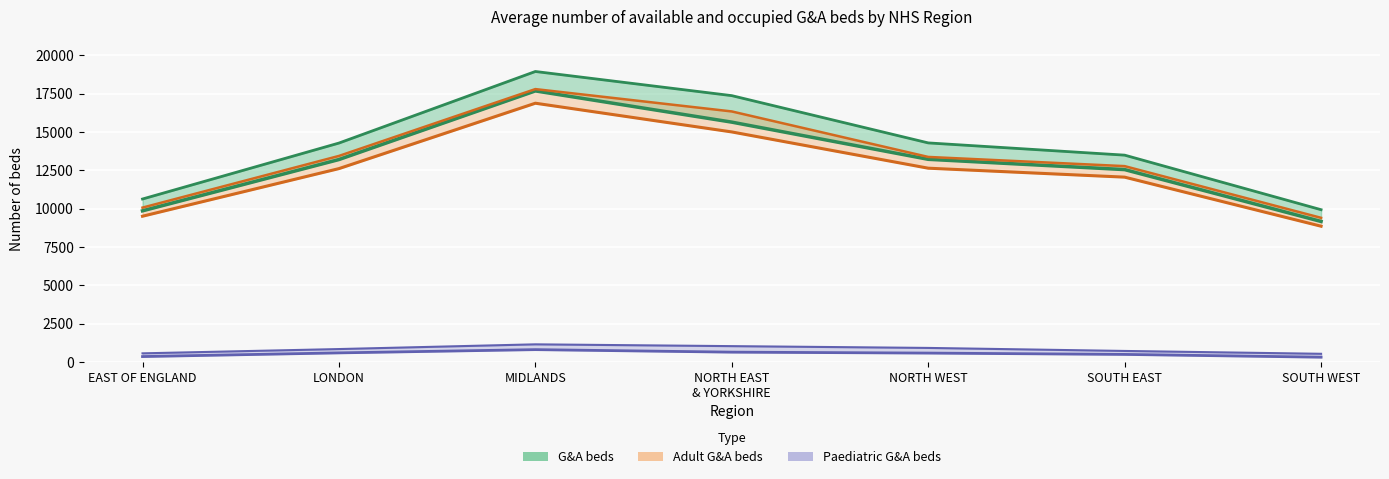

True or false: Paediatric G&A beds available and Adult G&A beds occupied cross at least once.

False